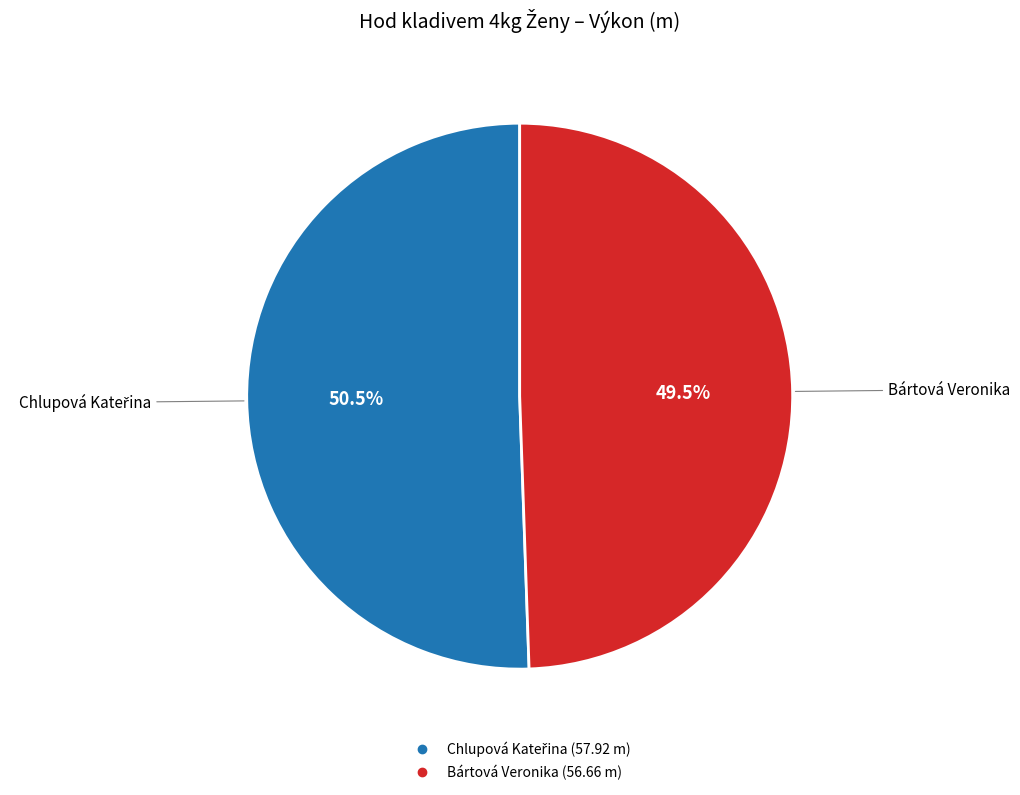

Is Bártová Veronika the majority of the pie?

No